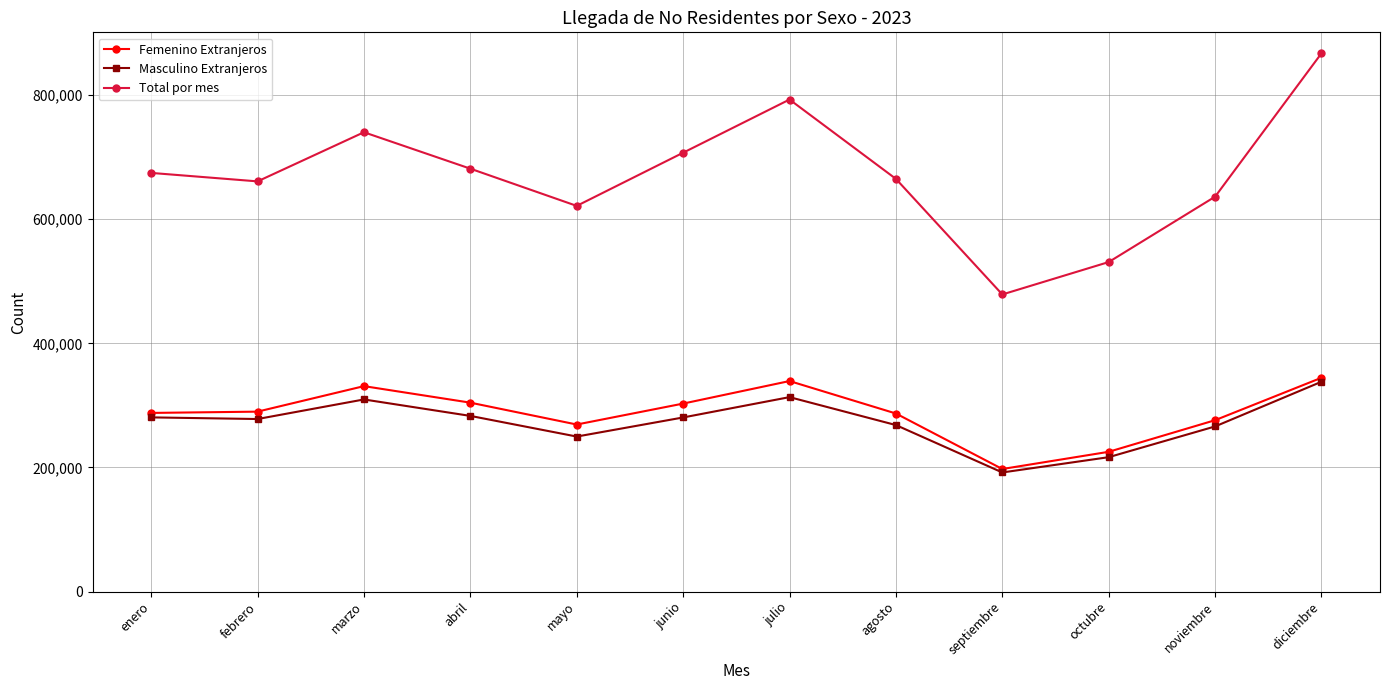

What is the difference between the maximum and minimum values in the Masculino Extranjeros series?

146251